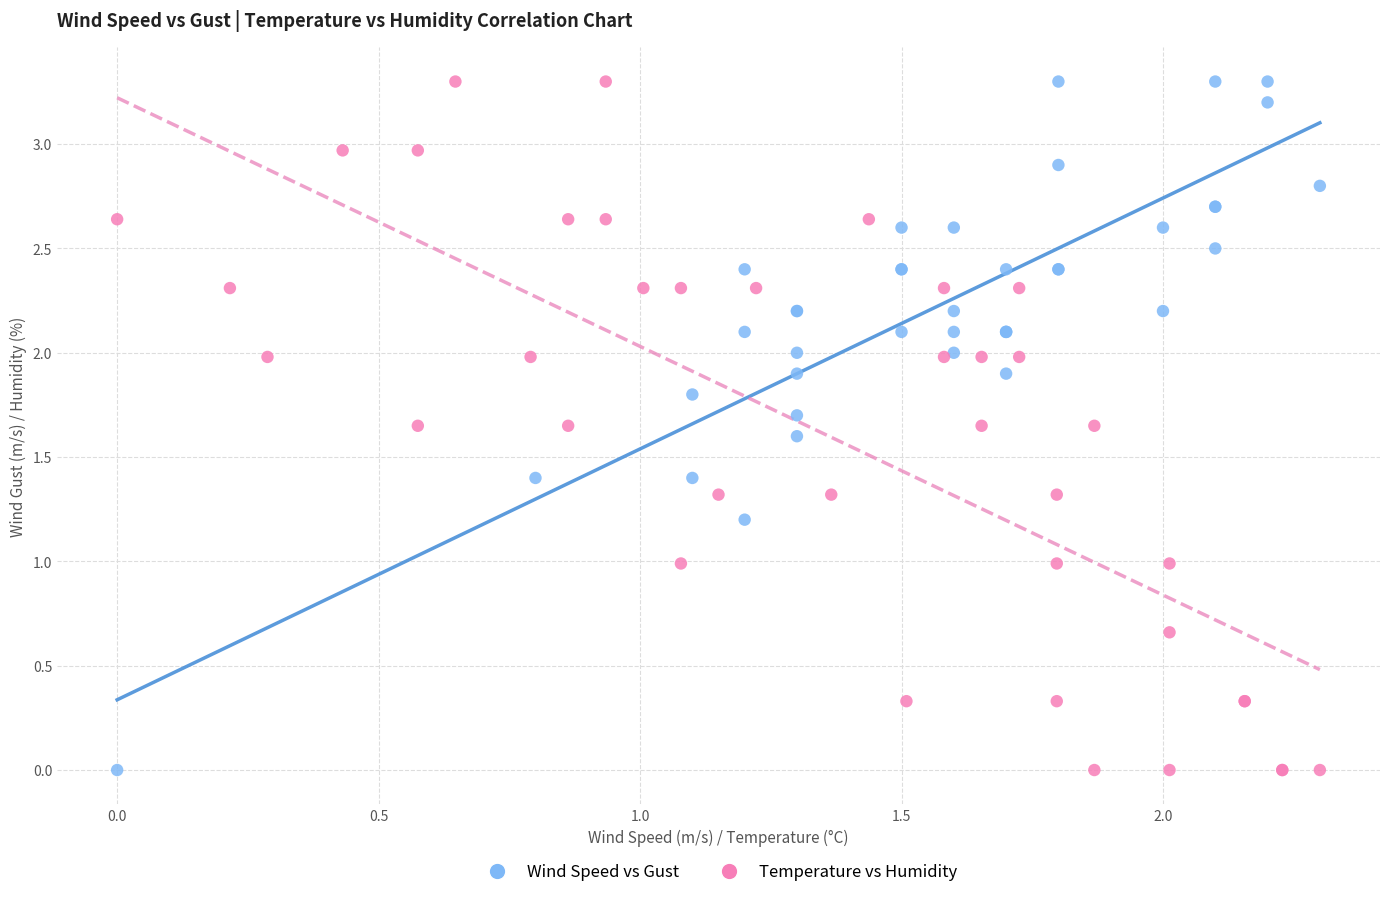

What are all the series names shown in the legend?

Wind Speed vs Gust, Temperature vs Humidity